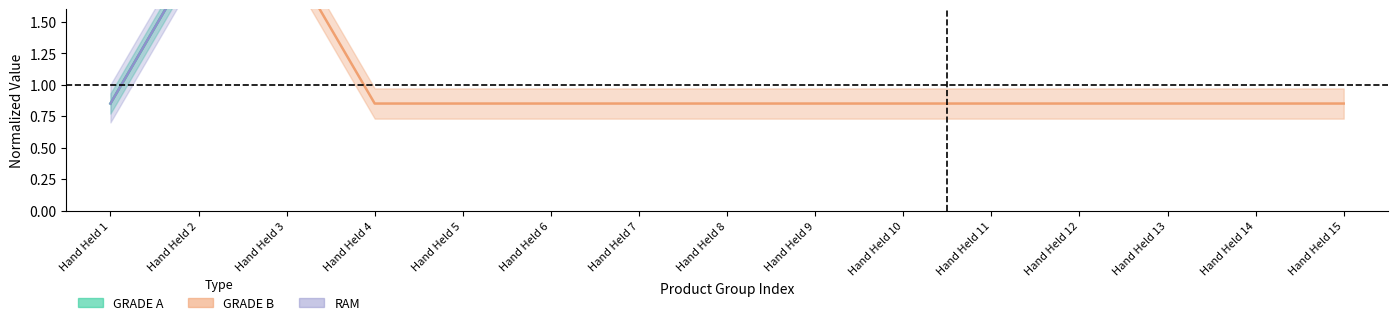

At Hand Held 14, list the series in order from largest to smallest.

GRADE A, RAM, GRADE B